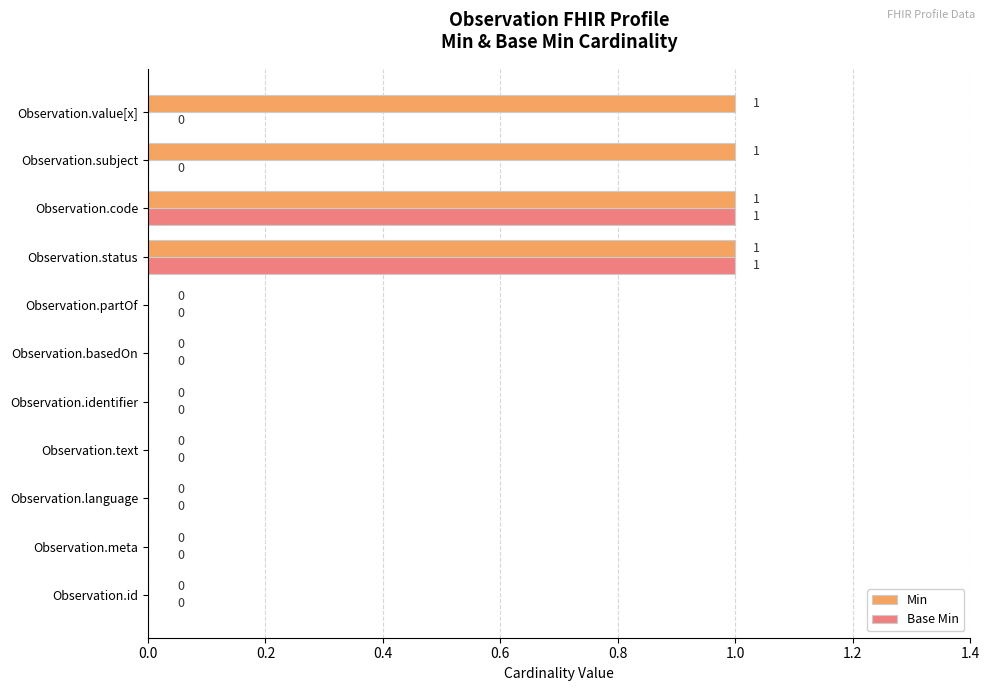

The value of Base Min at Observation.language is 0. True or false?

True